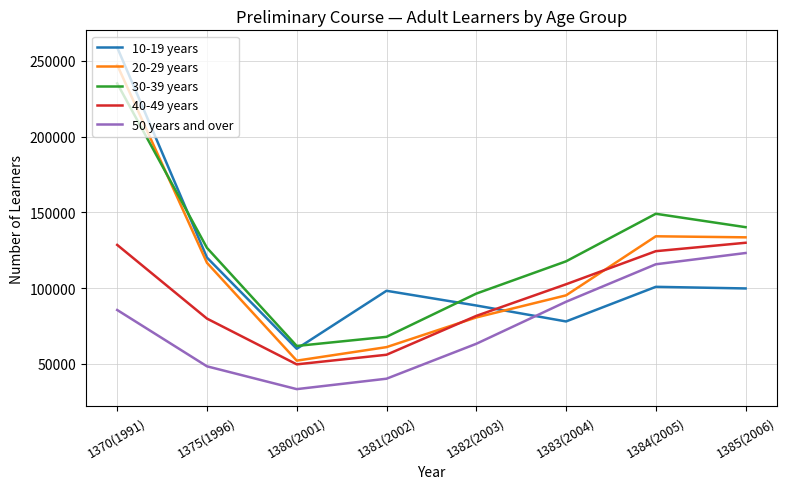

Is the value of 20-29 years at 1384(2005) greater than the value of 10-19 years at 1383(2004)?

Yes